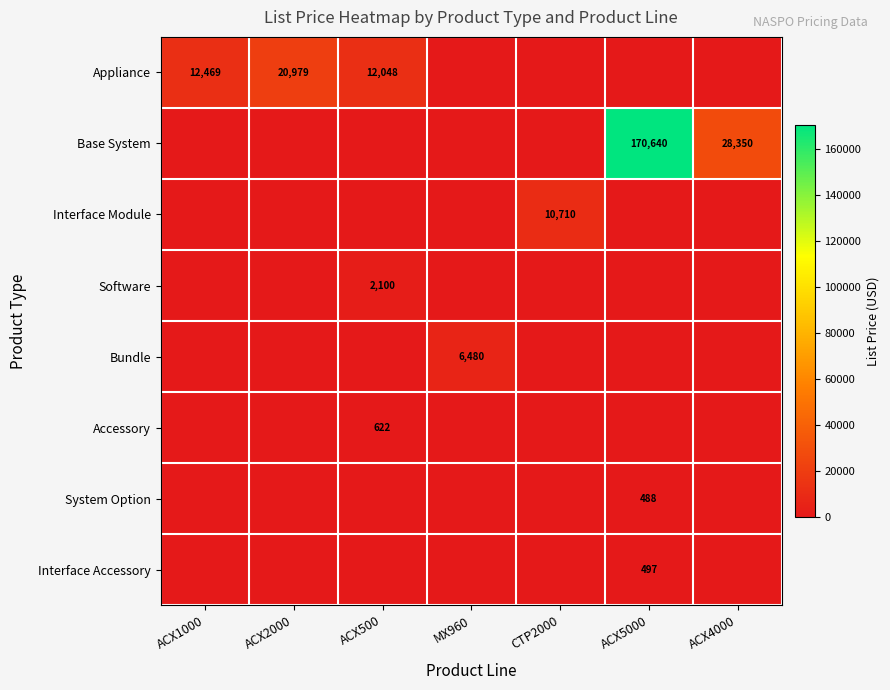

At which category is the sum across all series the highest?

ACX5000